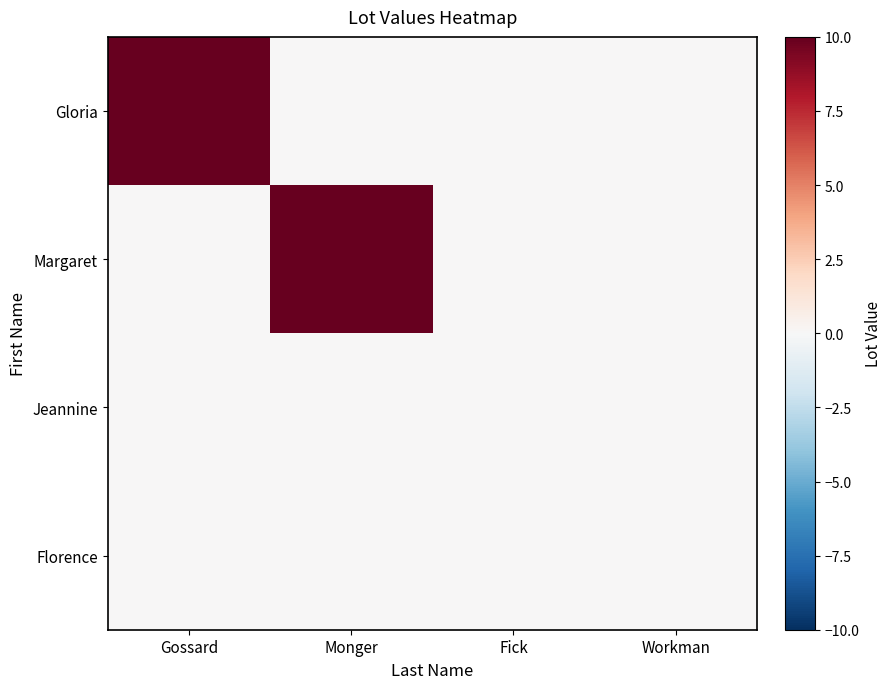

Reading left to right, transcribe all the data shown in this chart.

Gloria: Gossard=60	Monger=0	Fick=0	Workman=0
Margaret: Gossard=0	Monger=16	Fick=0	Workman=0
Jeannine: Gossard=0	Monger=0	Fick=0	Workman=0
Florence: Gossard=0	Monger=0	Fick=0	Workman=0